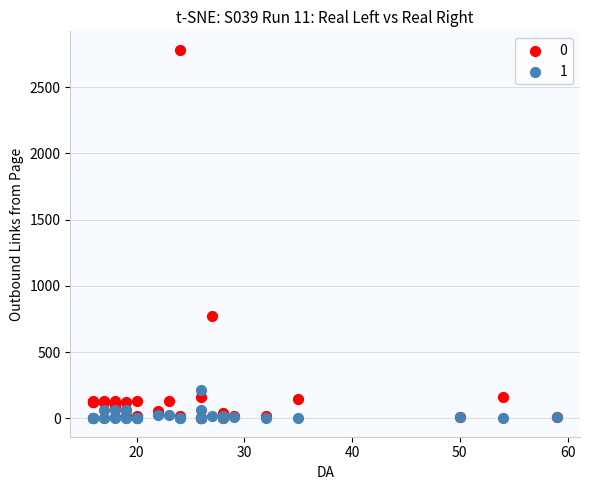

What are all the series names shown in the legend?

0, 1